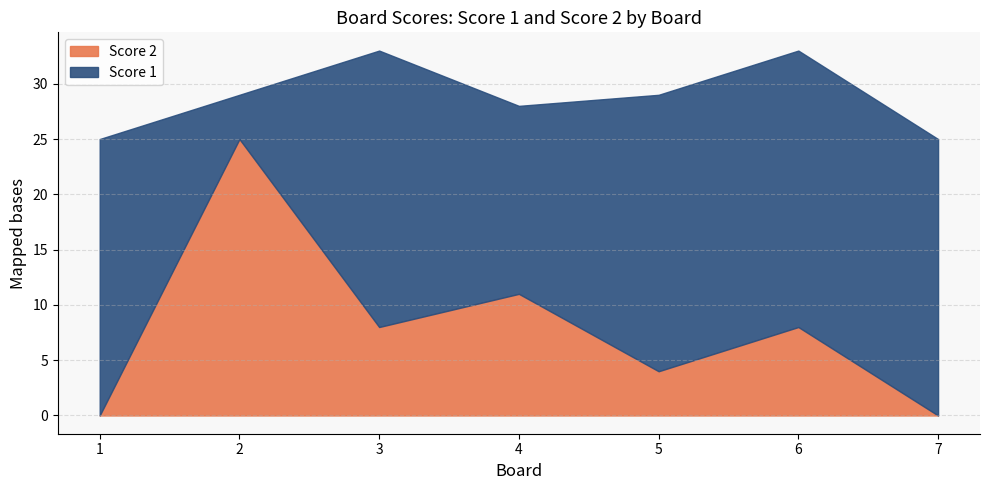

What is the difference between the highest and lowest values at 6?

17